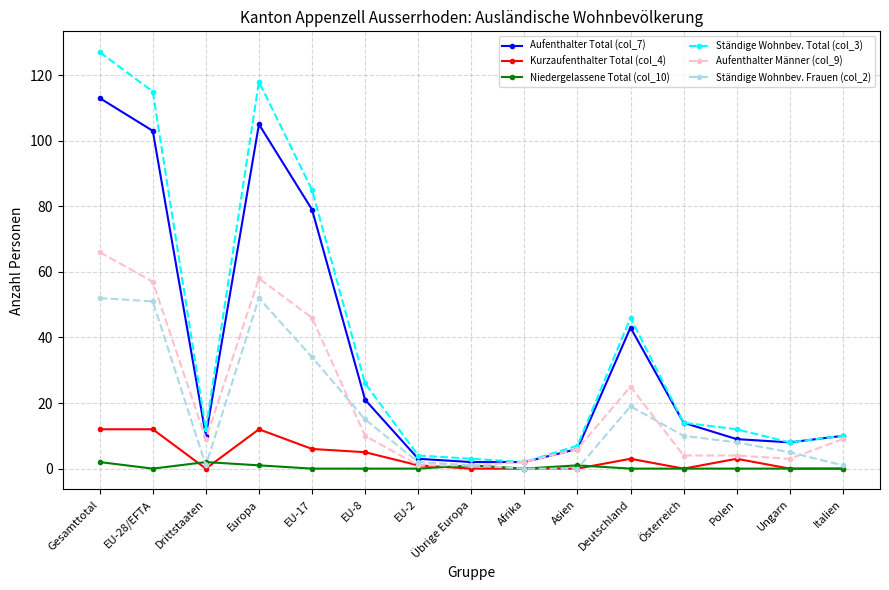

How many values in the Ständige Wohnbev. Frauen (col_2) series are below 8?

7